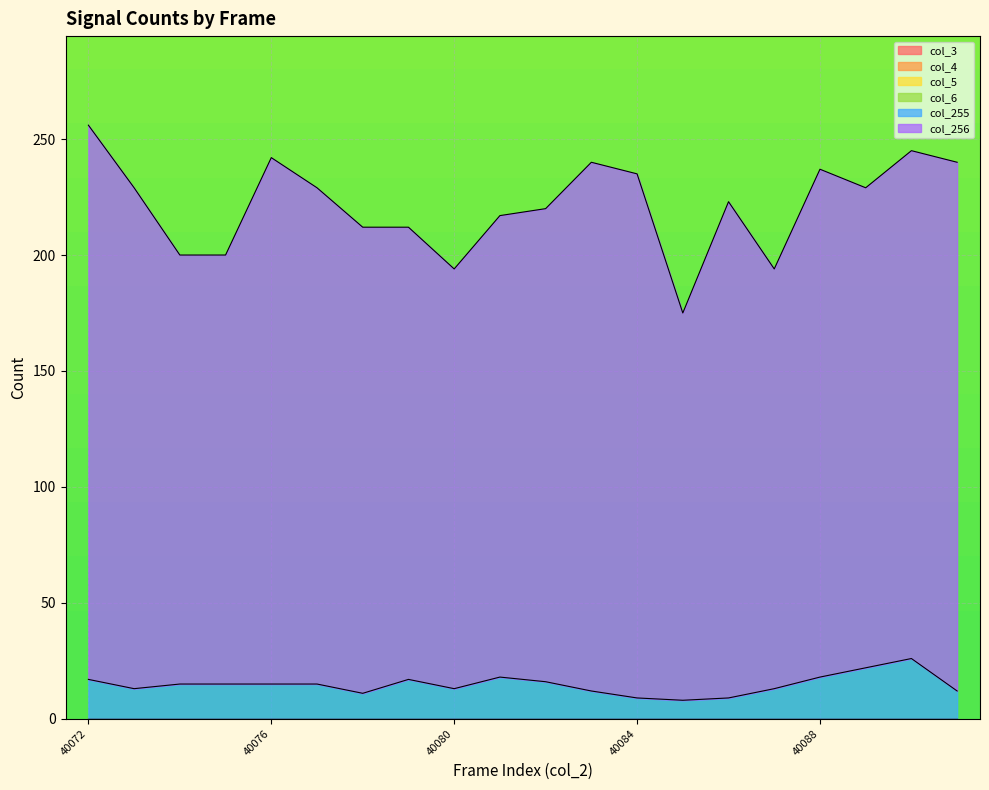

Does the chart display data point markers on the line(s)?

No